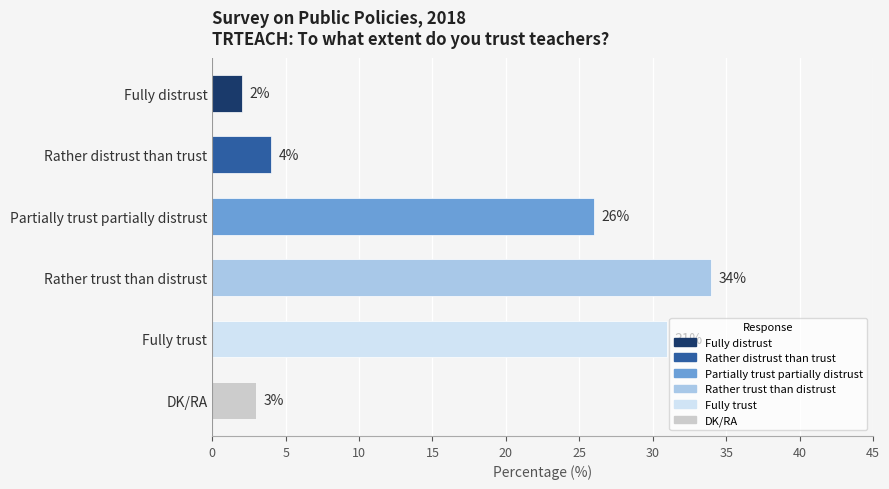

Reading top to bottom, what are all the values shown in this chart?

2	4	26	34	31	3